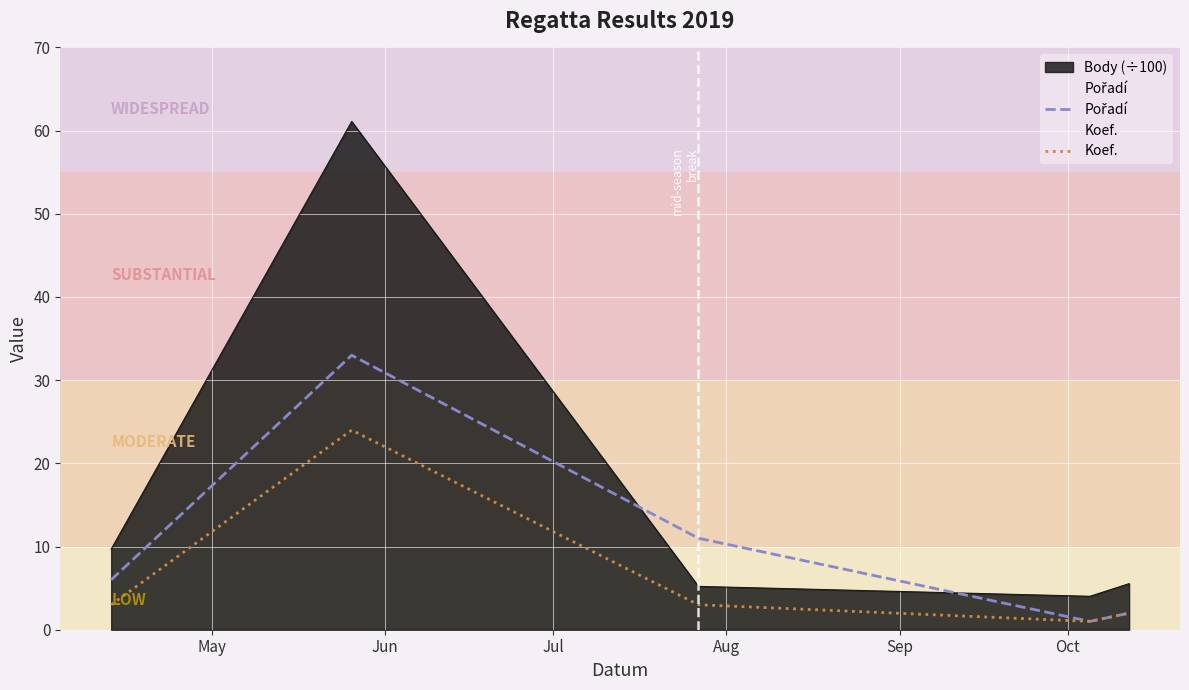

Which series has the largest total across all categories?

Body (÷100)